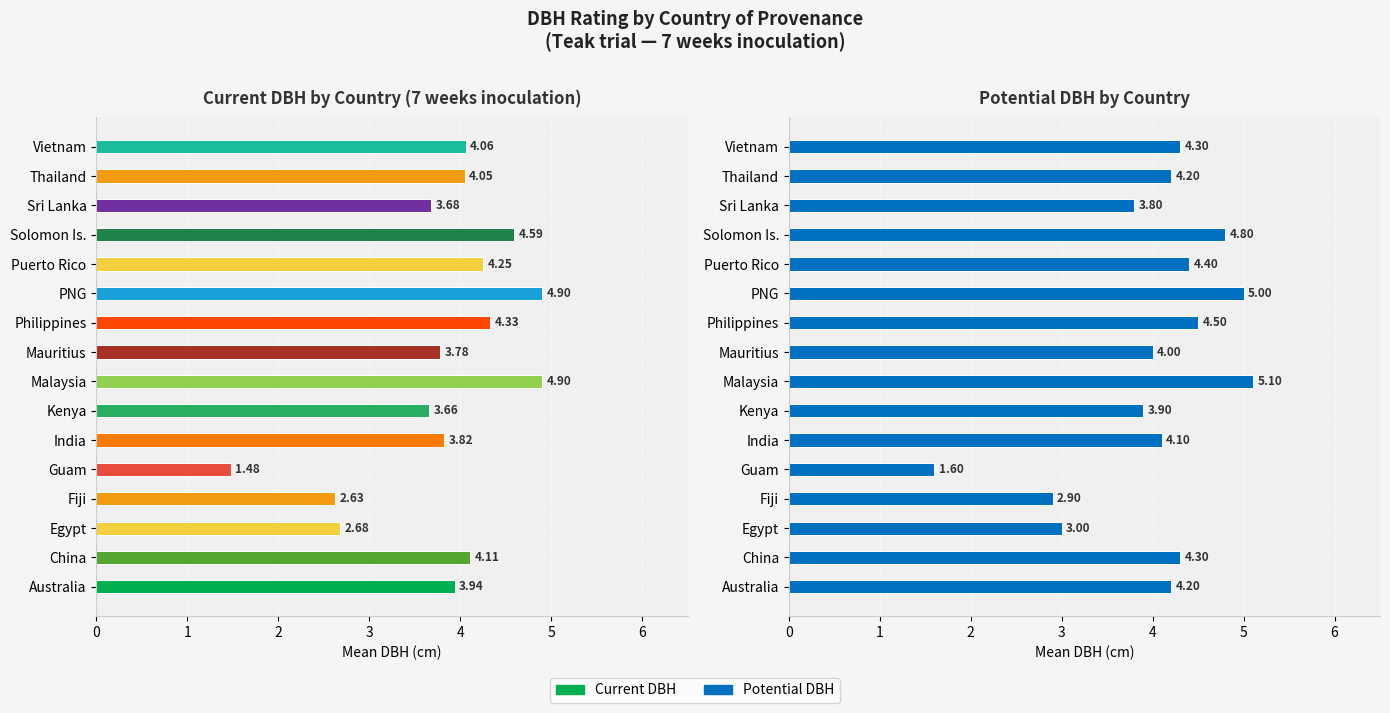

The Current series shows 4.1 at Vietnam. True or false?

True